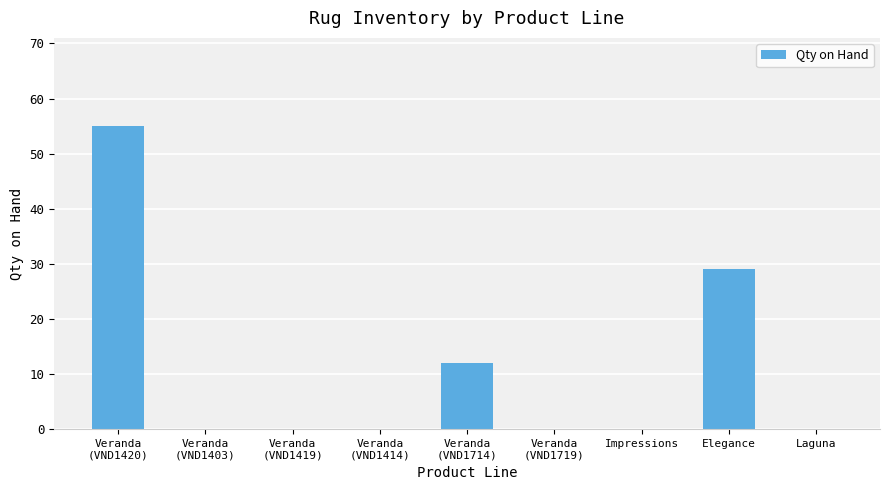

The value at Elegance is 29. True or false?

True